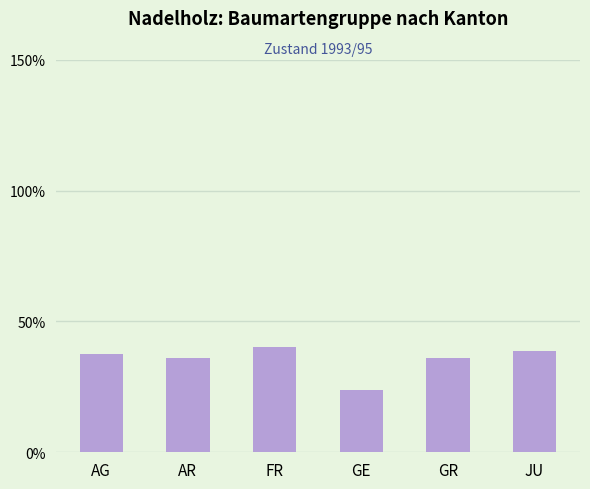

What is the approximate value at GR?

36.1